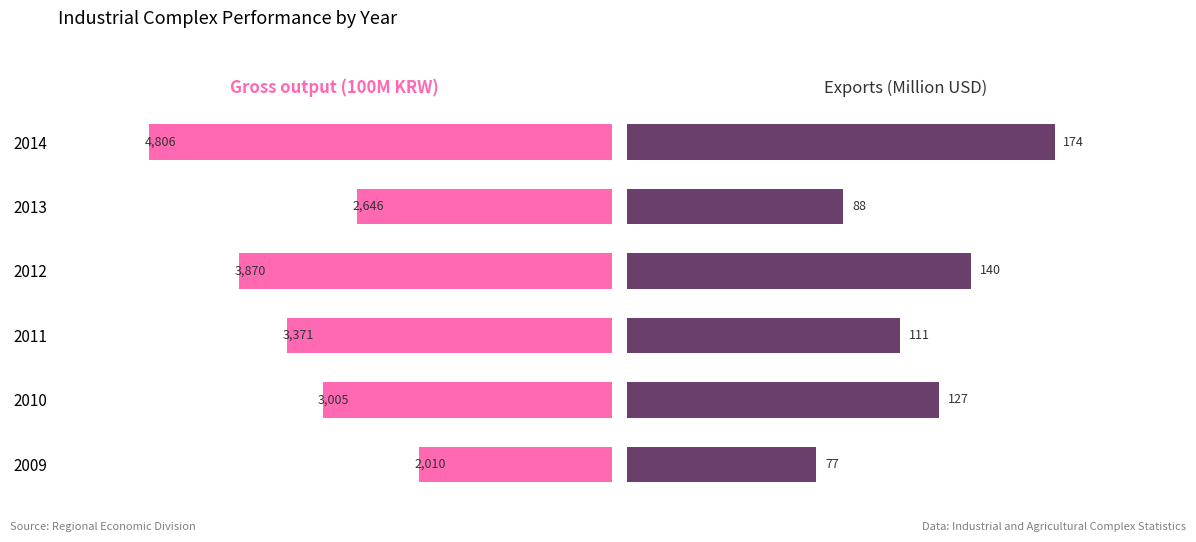

What is the minimum value for Exports (Million USD)?

77